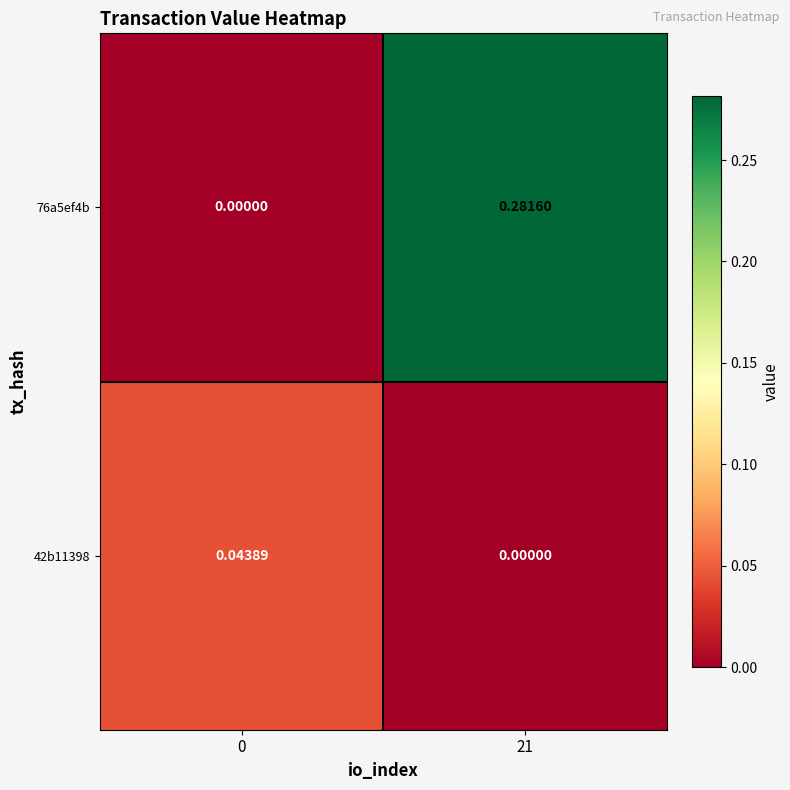

Rank the series at 0 from lowest to highest value.

76a5ef4b, 42b11398